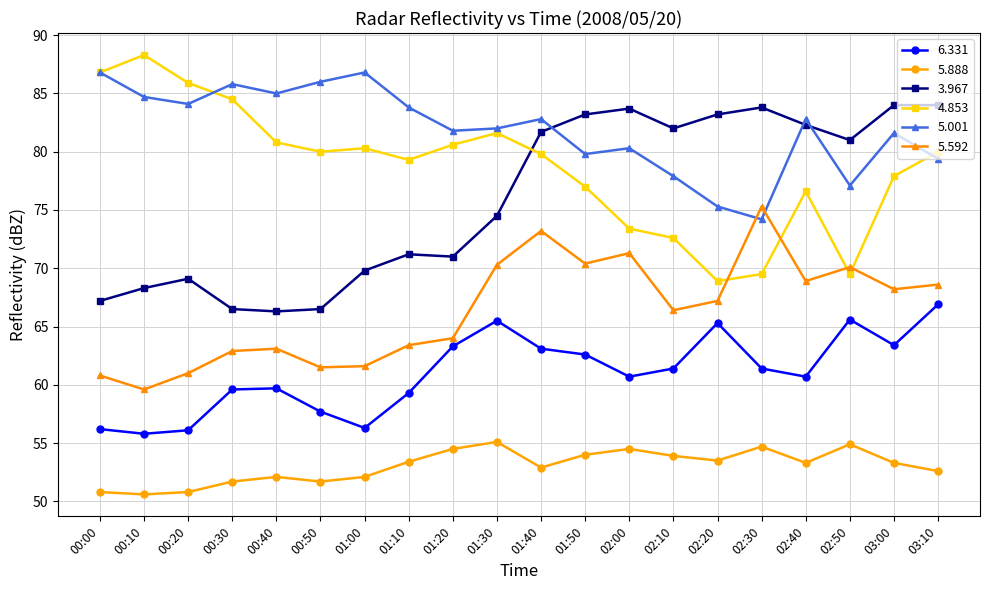

Which series changed the most between 01:00 and 01:50?

3.967